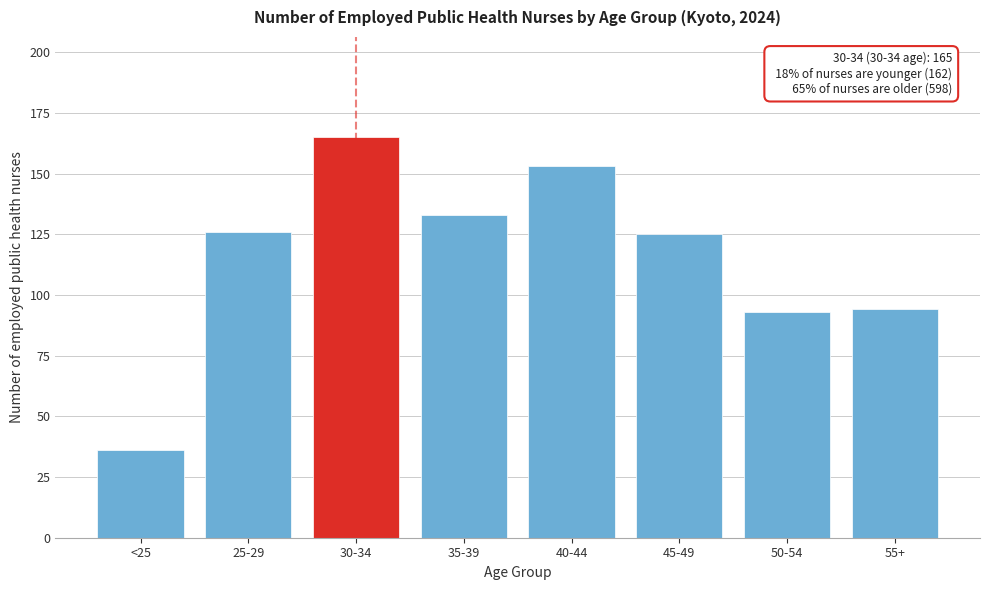

Reading left to right, transcribe all the data shown in this chart.

36	126	165	133	153	125	93	94